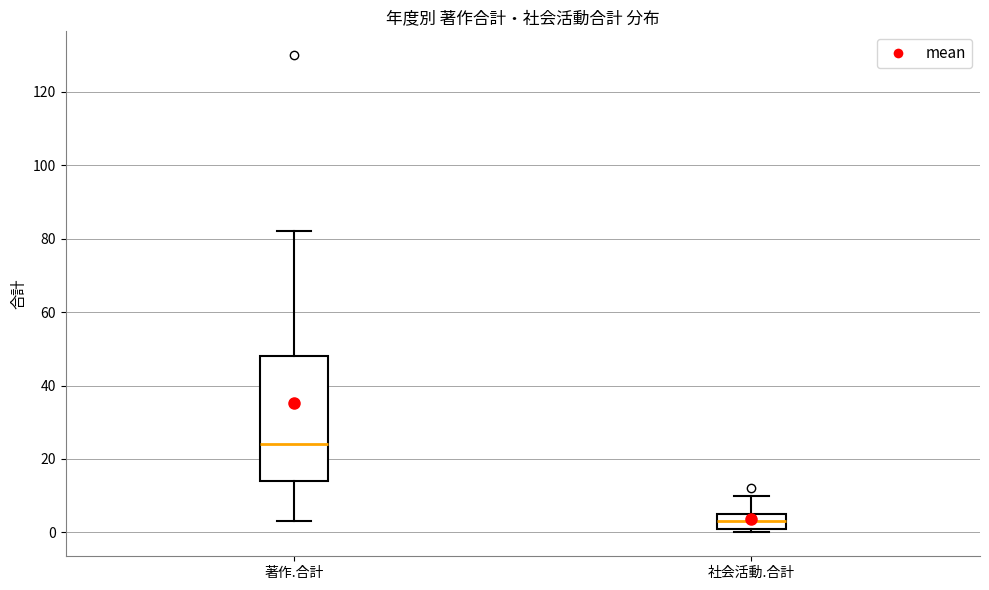

Reading left to right, transcribe this box plot: for each box, give where its median line is, the range the box spans, and where its two whiskers end, as read against the y-axis. The values are not printed on the chart, so give them approximately, as read against the axis.

著作.合計: median 24, box 14 to 48, whiskers 4 to 82
社会活動.合計: median 4, box 2 to 6, whiskers 0 to 10